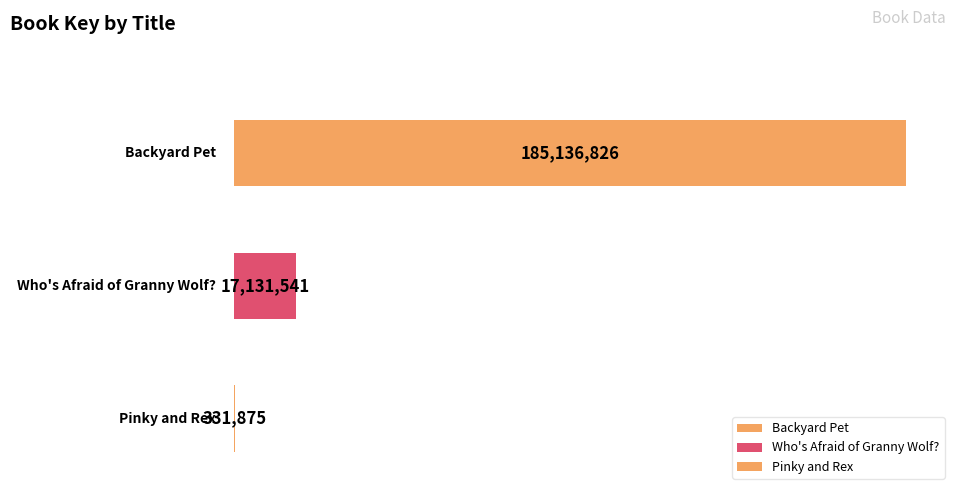

Is it true that the value at Who's Afraid of Granny Wolf? is 17131541?

True